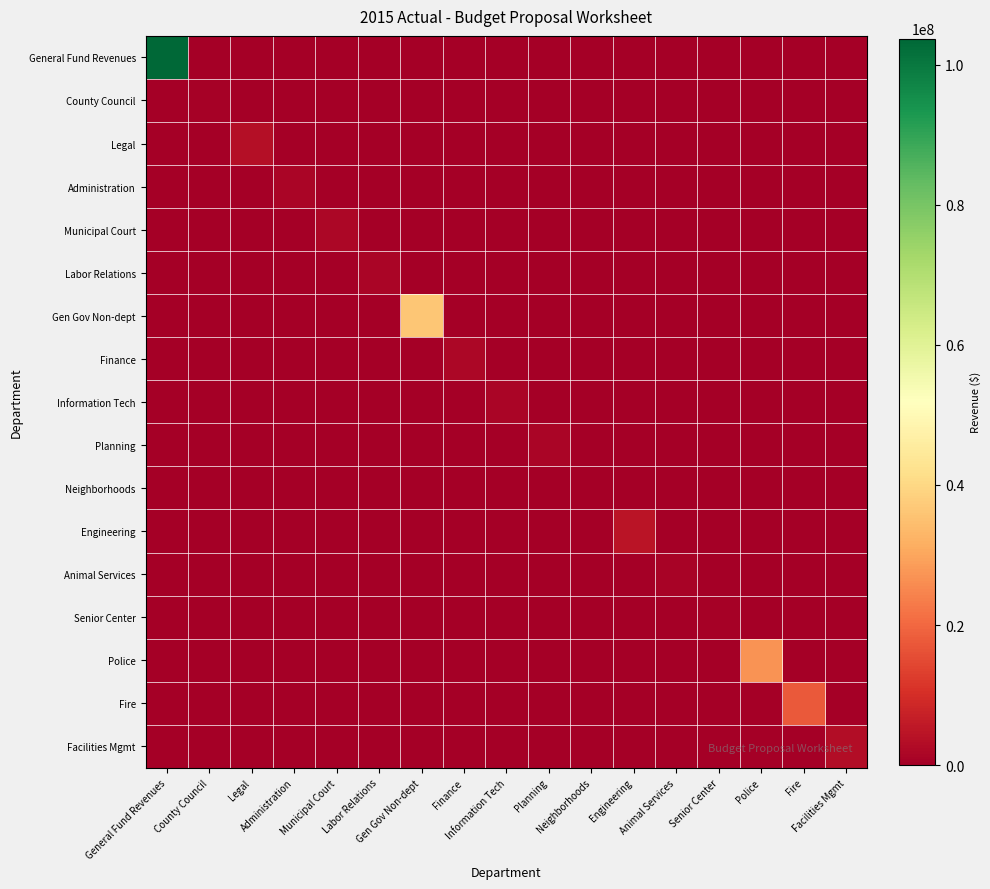

Reading right to left, extract all data points from this chart.

General Fund Revenues: Facilities Mgmt=0.0	Fire=0.0	Police=0.0	Senior Center=0.0	Animal Services=0.0	Engineering=0.0	Neighborhoods=0.0	Planning=0.0	Information Tech=0.0	Finance=0.0	Gen Gov Non-dept=0.0	Labor Relations=0.0	Municipal Court=0.0	Administration=0.0	Legal=0.0	County Council=0.0	General Fund Revenues=103718271.2
County Council: Facilities Mgmt=0.0	Fire=0.0	Police=0.0	Senior Center=0.0	Animal Services=0.0	Engineering=0.0	Neighborhoods=0.0	Planning=0.0	Information Tech=0.0	Finance=0.0	Gen Gov Non-dept=0.0	Labor Relations=0.0	Municipal Court=0.0	Administration=0.0	Legal=0.0	County Council=513608.9	General Fund Revenues=0.0
Legal: Facilities Mgmt=0.0	Fire=0.0	Police=0.0	Senior Center=0.0	Animal Services=0.0	Engineering=0.0	Neighborhoods=0.0	Planning=0.0	Information Tech=0.0	Finance=0.0	Gen Gov Non-dept=0.0	Labor Relations=0.0	Municipal Court=0.0	Administration=0.0	Legal=3424857.4	County Council=0.0	General Fund Revenues=0.0
Administration: Facilities Mgmt=0.0	Fire=0.0	Police=0.0	Senior Center=0.0	Animal Services=0.0	Engineering=0.0	Neighborhoods=0.0	Planning=0.0	Information Tech=0.0	Finance=0.0	Gen Gov Non-dept=0.0	Labor Relations=0.0	Municipal Court=0.0	Administration=1444708.6	Legal=0.0	County Council=0.0	General Fund Revenues=0.0
Municipal Court: Facilities Mgmt=0.0	Fire=0.0	Police=0.0	Senior Center=0.0	Animal Services=0.0	Engineering=0.0	Neighborhoods=0.0	Planning=0.0	Information Tech=0.0	Finance=0.0	Gen Gov Non-dept=0.0	Labor Relations=0.0	Municipal Court=1634548.4	Administration=0.0	Legal=0.0	County Council=0.0	General Fund Revenues=0.0
Labor Relations: Facilities Mgmt=0.0	Fire=0.0	Police=0.0	Senior Center=0.0	Animal Services=0.0	Engineering=0.0	Neighborhoods=0.0	Planning=0.0	Information Tech=0.0	Finance=0.0	Gen Gov Non-dept=0.0	Labor Relations=1282549.4	Municipal Court=0.0	Administration=0.0	Legal=0.0	County Council=0.0	General Fund Revenues=0.0
Gen Gov Non-dept: Facilities Mgmt=0.0	Fire=0.0	Police=0.0	Senior Center=0.0	Animal Services=0.0	Engineering=0.0	Neighborhoods=0.0	Planning=0.0	Information Tech=0.0	Finance=0.0	Gen Gov Non-dept=36445876.5	Labor Relations=0.0	Municipal Court=0.0	Administration=0.0	Legal=0.0	County Council=0.0	General Fund Revenues=0.0
Finance: Facilities Mgmt=0.0	Fire=0.0	Police=0.0	Senior Center=0.0	Animal Services=0.0	Engineering=0.0	Neighborhoods=0.0	Planning=0.0	Information Tech=0.0	Finance=1736713.1	Gen Gov Non-dept=0.0	Labor Relations=0.0	Municipal Court=0.0	Administration=0.0	Legal=0.0	County Council=0.0	General Fund Revenues=0.0
Information Tech: Facilities Mgmt=0.0	Fire=0.0	Police=0.0	Senior Center=0.0	Animal Services=0.0	Engineering=0.0	Neighborhoods=0.0	Planning=0.0	Information Tech=1550509.1	Finance=0.0	Gen Gov Non-dept=0.0	Labor Relations=0.0	Municipal Court=0.0	Administration=0.0	Legal=0.0	County Council=0.0	General Fund Revenues=0.0
Planning: Facilities Mgmt=0.0	Fire=0.0	Police=0.0	Senior Center=0.0	Animal Services=0.0	Engineering=0.0	Neighborhoods=0.0	Planning=1518919.9	Information Tech=0.0	Finance=0.0	Gen Gov Non-dept=0.0	Labor Relations=0.0	Municipal Court=0.0	Administration=0.0	Legal=0.0	County Council=0.0	General Fund Revenues=0.0
Neighborhoods: Facilities Mgmt=0.0	Fire=0.0	Police=0.0	Senior Center=0.0	Animal Services=0.0	Engineering=0.0	Neighborhoods=331852.1	Planning=0.0	Information Tech=0.0	Finance=0.0	Gen Gov Non-dept=0.0	Labor Relations=0.0	Municipal Court=0.0	Administration=0.0	Legal=0.0	County Council=0.0	General Fund Revenues=0.0
Engineering: Facilities Mgmt=0.0	Fire=0.0	Police=0.0	Senior Center=0.0	Animal Services=0.0	Engineering=4722119.5	Neighborhoods=0.0	Planning=0.0	Information Tech=0.0	Finance=0.0	Gen Gov Non-dept=0.0	Labor Relations=0.0	Municipal Court=0.0	Administration=0.0	Legal=0.0	County Council=0.0	General Fund Revenues=0.0
Animal Services: Facilities Mgmt=0.0	Fire=0.0	Police=0.0	Senior Center=0.0	Animal Services=1205254.1	Engineering=0.0	Neighborhoods=0.0	Planning=0.0	Information Tech=0.0	Finance=0.0	Gen Gov Non-dept=0.0	Labor Relations=0.0	Municipal Court=0.0	Administration=0.0	Legal=0.0	County Council=0.0	General Fund Revenues=0.0
Senior Center: Facilities Mgmt=0.0	Fire=0.0	Police=0.0	Senior Center=410485.5	Animal Services=0.0	Engineering=0.0	Neighborhoods=0.0	Planning=0.0	Information Tech=0.0	Finance=0.0	Gen Gov Non-dept=0.0	Labor Relations=0.0	Municipal Court=0.0	Administration=0.0	Legal=0.0	County Council=0.0	General Fund Revenues=0.0
Police: Facilities Mgmt=0.0	Fire=0.0	Police=26764179.2	Senior Center=0.0	Animal Services=0.0	Engineering=0.0	Neighborhoods=0.0	Planning=0.0	Information Tech=0.0	Finance=0.0	Gen Gov Non-dept=0.0	Labor Relations=0.0	Municipal Court=0.0	Administration=0.0	Legal=0.0	County Council=0.0	General Fund Revenues=0.0
Fire: Facilities Mgmt=0.0	Fire=17516925.7	Police=0.0	Senior Center=0.0	Animal Services=0.0	Engineering=0.0	Neighborhoods=0.0	Planning=0.0	Information Tech=0.0	Finance=0.0	Gen Gov Non-dept=0.0	Labor Relations=0.0	Municipal Court=0.0	Administration=0.0	Legal=0.0	County Council=0.0	General Fund Revenues=0.0
Facilities Mgmt: Facilities Mgmt=3215163.7	Fire=0.0	Police=0.0	Senior Center=0.0	Animal Services=0.0	Engineering=0.0	Neighborhoods=0.0	Planning=0.0	Information Tech=0.0	Finance=0.0	Gen Gov Non-dept=0.0	Labor Relations=0.0	Municipal Court=0.0	Administration=0.0	Legal=0.0	County Council=0.0	General Fund Revenues=0.0